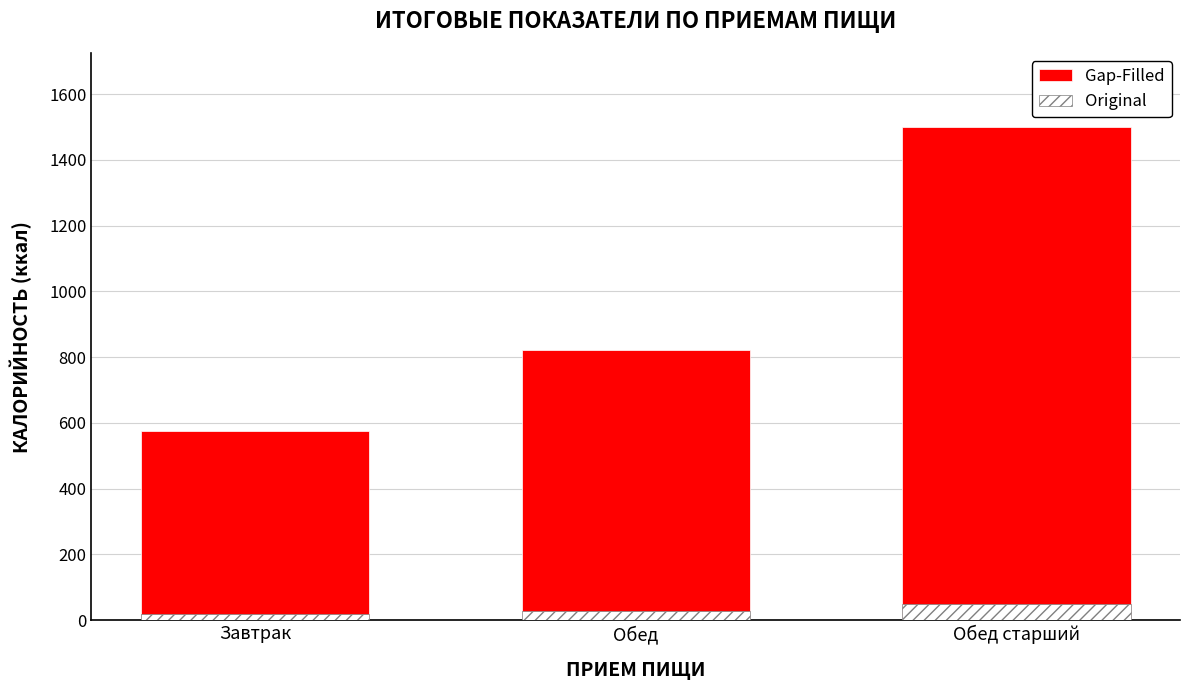

Which category has the lowest value in the Gap-Filled series?

Завтрак